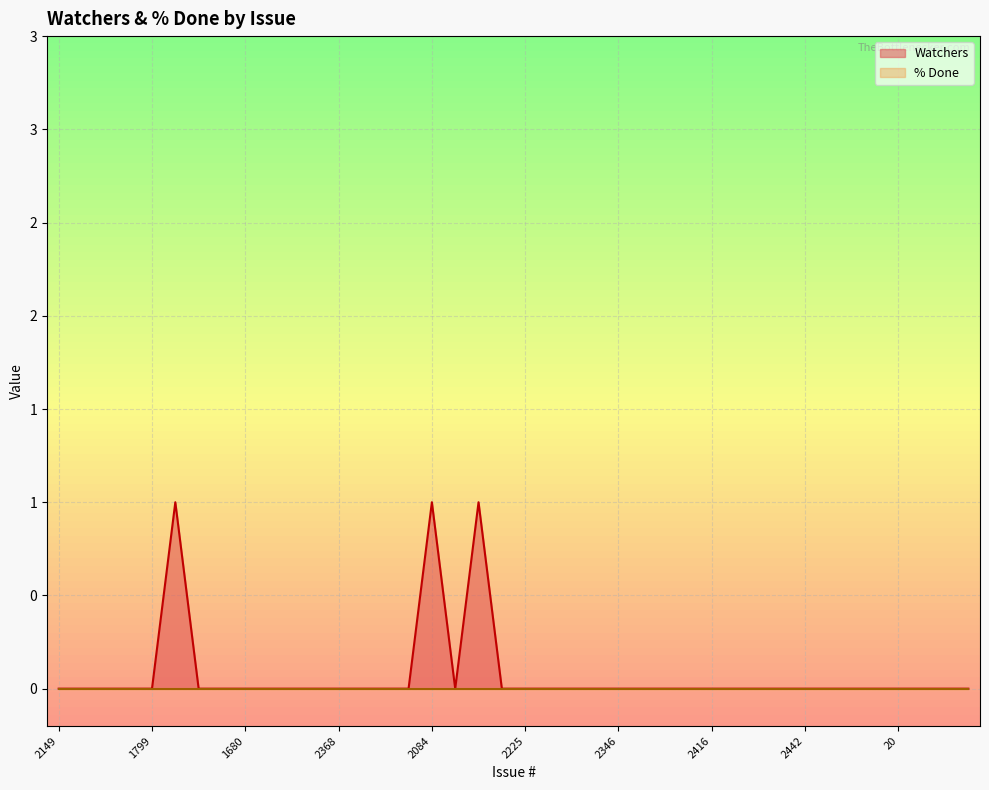

Does the chart display data point markers on the line(s)?

No